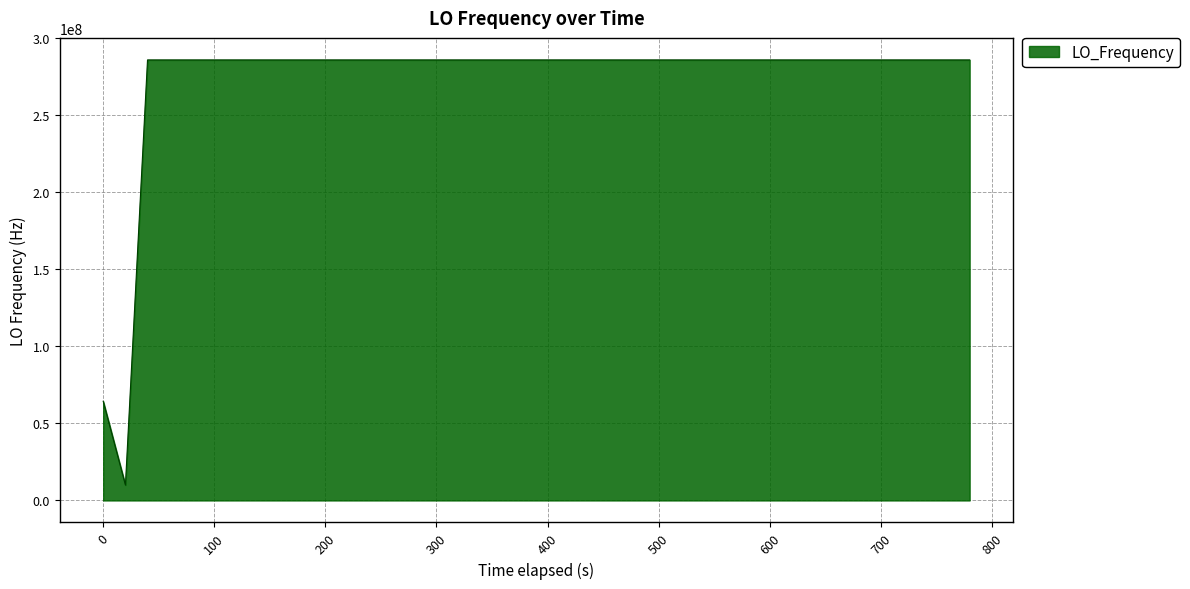

What is the maximum value shown in the chart?

286047006.2